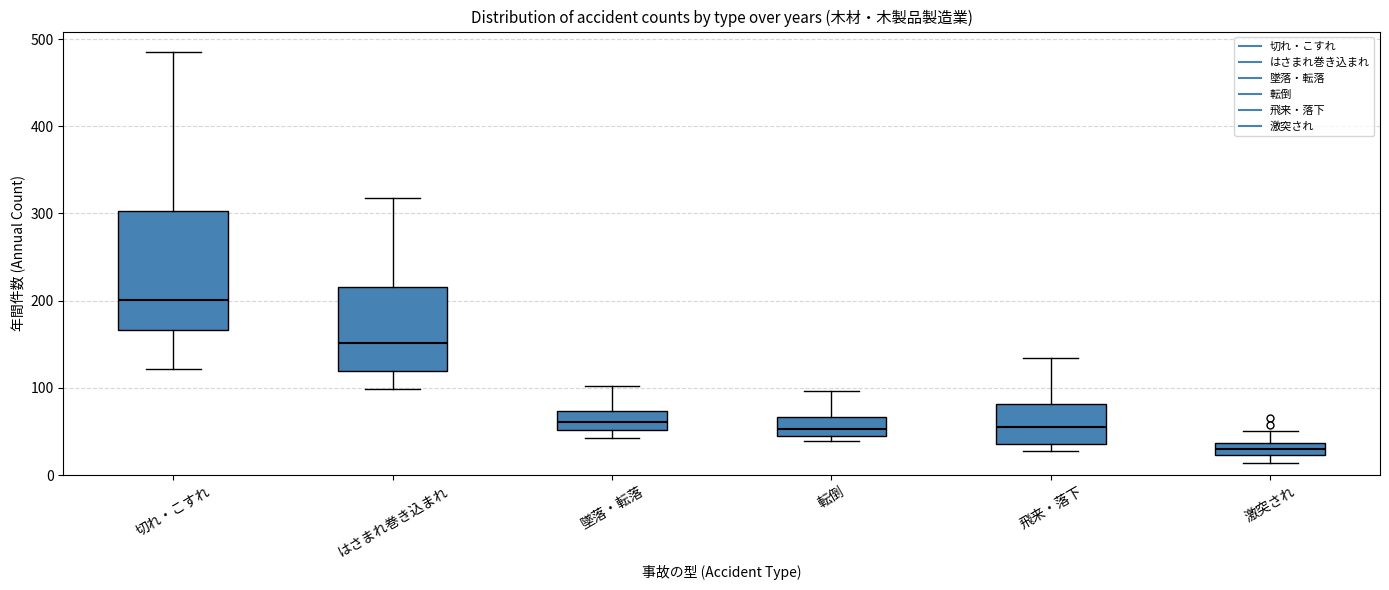

Where is the lower edge of the box for 激突され on the y-axis? The values are not printed on the chart, so give them approximately, as read against the axis.

20